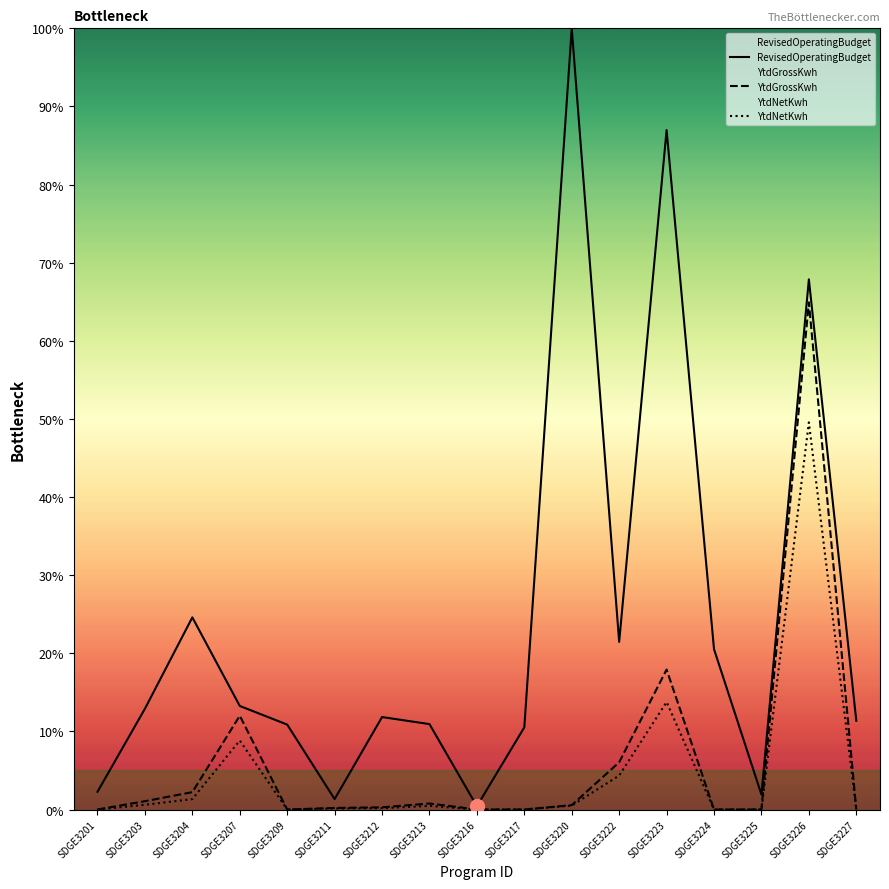

Reading left to right, transcribe all the data shown in this chart.

RevisedOperatingBudget: SDGE3201=0.0	SDGE3203=0.1	SDGE3204=0.2	SDGE3207=0.1	SDGE3209=0.1	SDGE3211=0.0	SDGE3212=0.1	SDGE3213=0.1	SDGE3216=0.0	SDGE3217=0.1	SDGE3220=1.0	SDGE3222=0.2	SDGE3223=0.9	SDGE3224=0.2	SDGE3225=0.0	SDGE3226=0.7	SDGE3227=0.1
YtdGrossKwh: SDGE3201=0.0	SDGE3203=0.0	SDGE3204=0.0	SDGE3207=0.1	SDGE3209=0.0	SDGE3211=0.0	SDGE3212=0.0	SDGE3213=0.0	SDGE3216=0.0	SDGE3217=0.0	SDGE3220=0.0	SDGE3222=0.1	SDGE3223=0.2	SDGE3224=0.0	SDGE3225=0.0	SDGE3226=0.6	SDGE3227=0.0
YtdNetKwh: SDGE3201=0.0	SDGE3203=0.0	SDGE3204=0.0	SDGE3207=0.1	SDGE3209=0.0	SDGE3211=0.0	SDGE3212=0.0	SDGE3213=0.0	SDGE3216=0.0	SDGE3217=0.0	SDGE3220=0.0	SDGE3222=0.0	SDGE3223=0.1	SDGE3224=0.0	SDGE3225=0.0	SDGE3226=0.5	SDGE3227=0.0